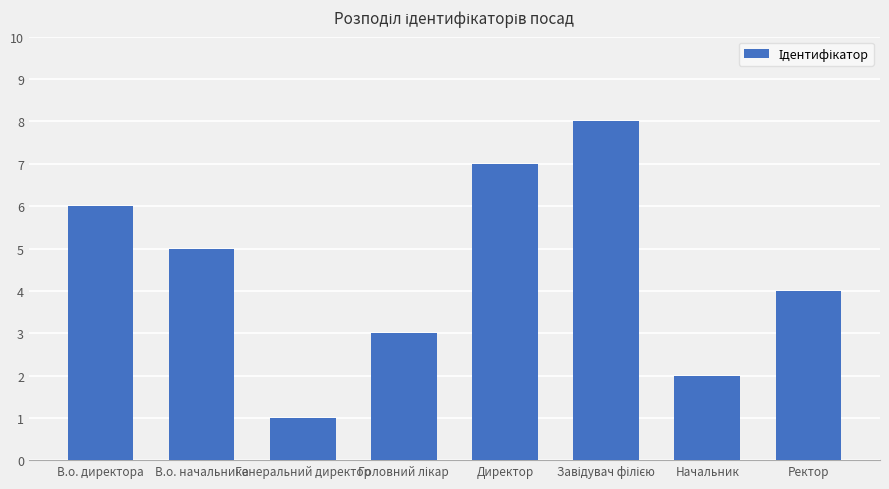

What is the change in value from В.о. директора to В.о. начальника?

-1